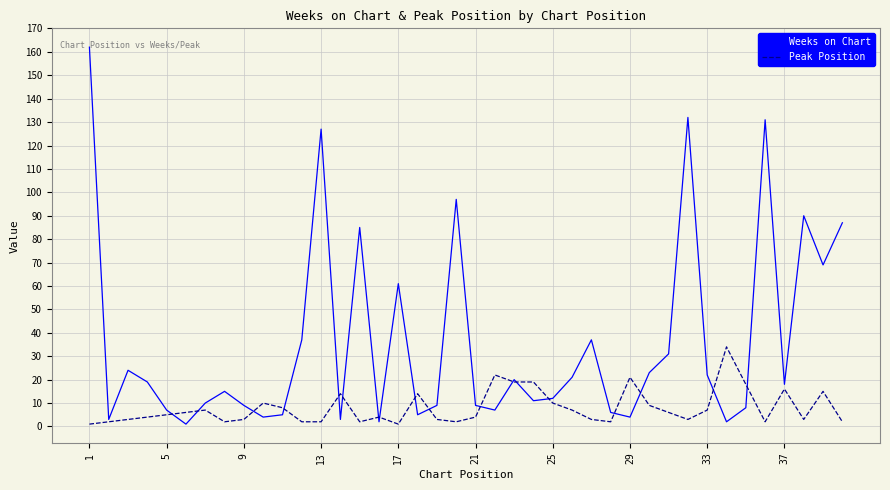

Which series has the widest spread of values?

Weeks on Chart